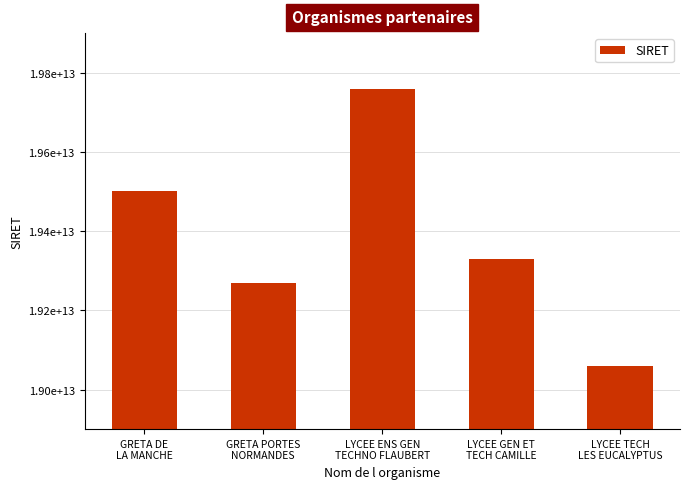

At which label is the value closest to 19410086350021?

LYCEE GEN ET
TECH CAMILLE